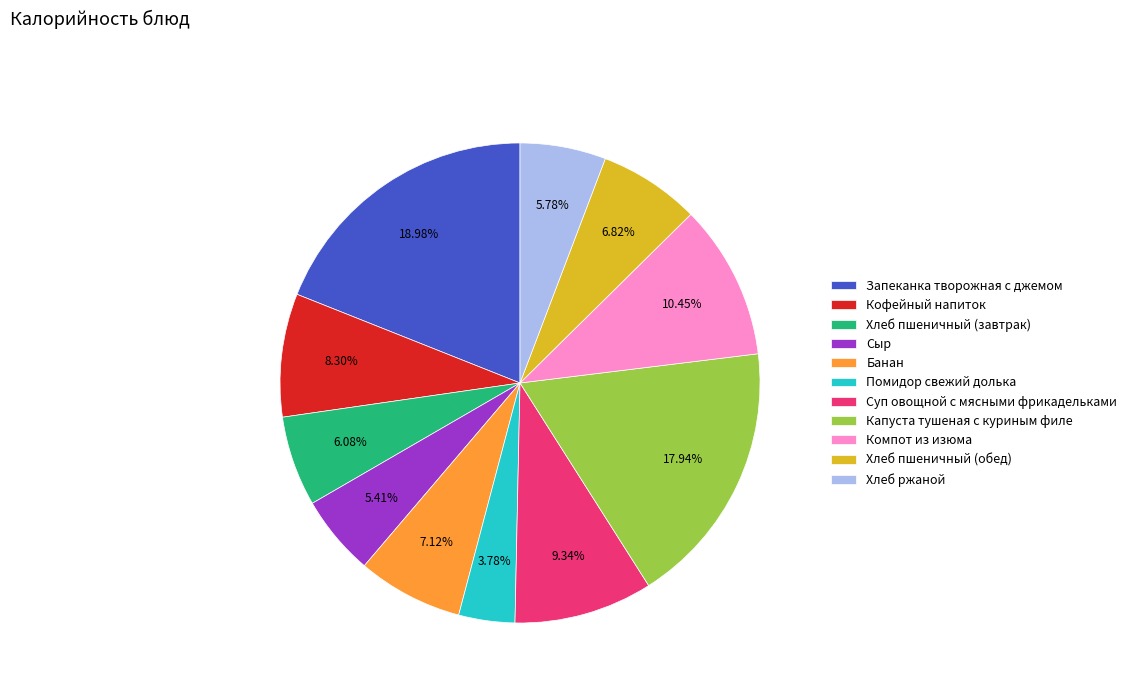

Combined, what portion of the pie is Капуста тушеная с куриным филе and Хлеб пшеничный (обед)?

24.8%